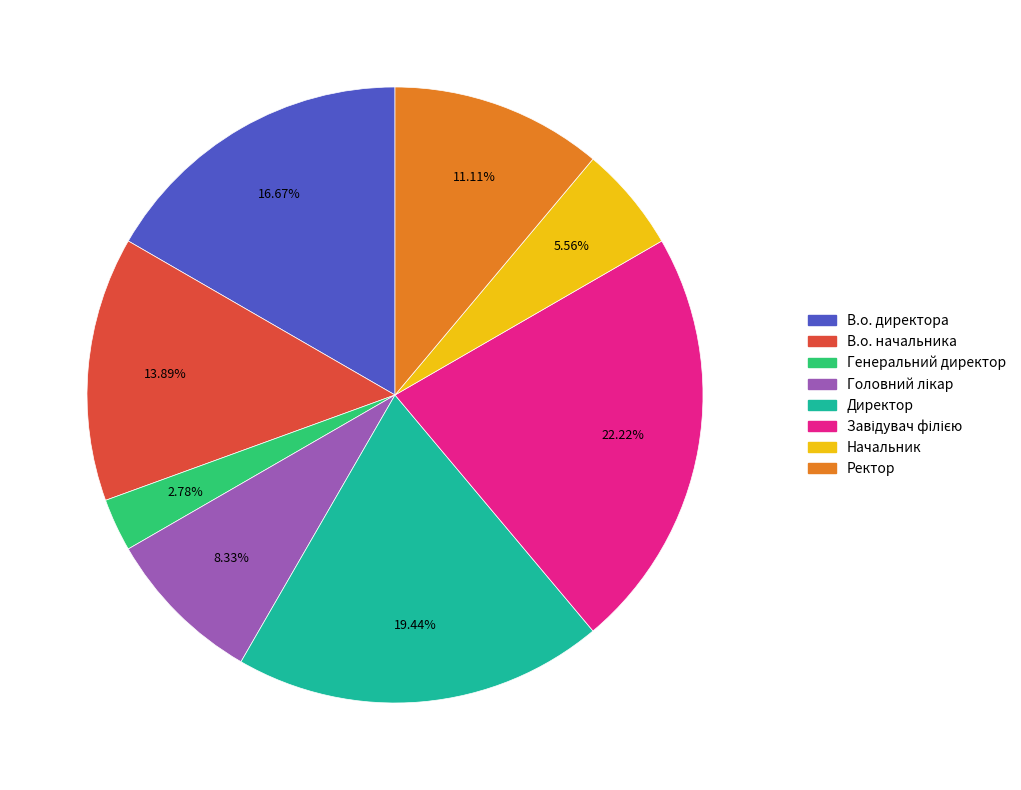

What is the smallest slice in the pie chart?

Генеральний директор